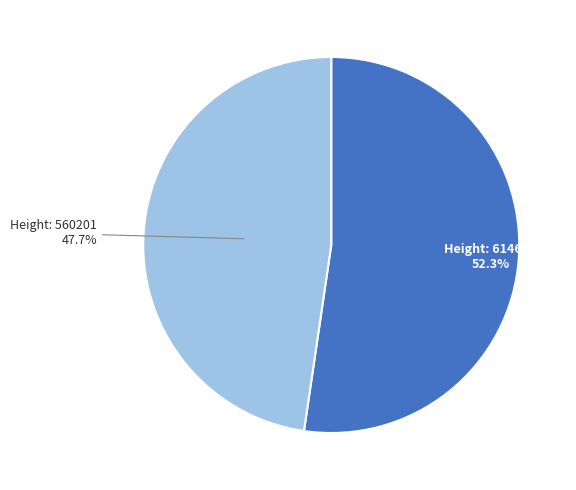

Is there any slice that represents more than half of the pie?

Yes